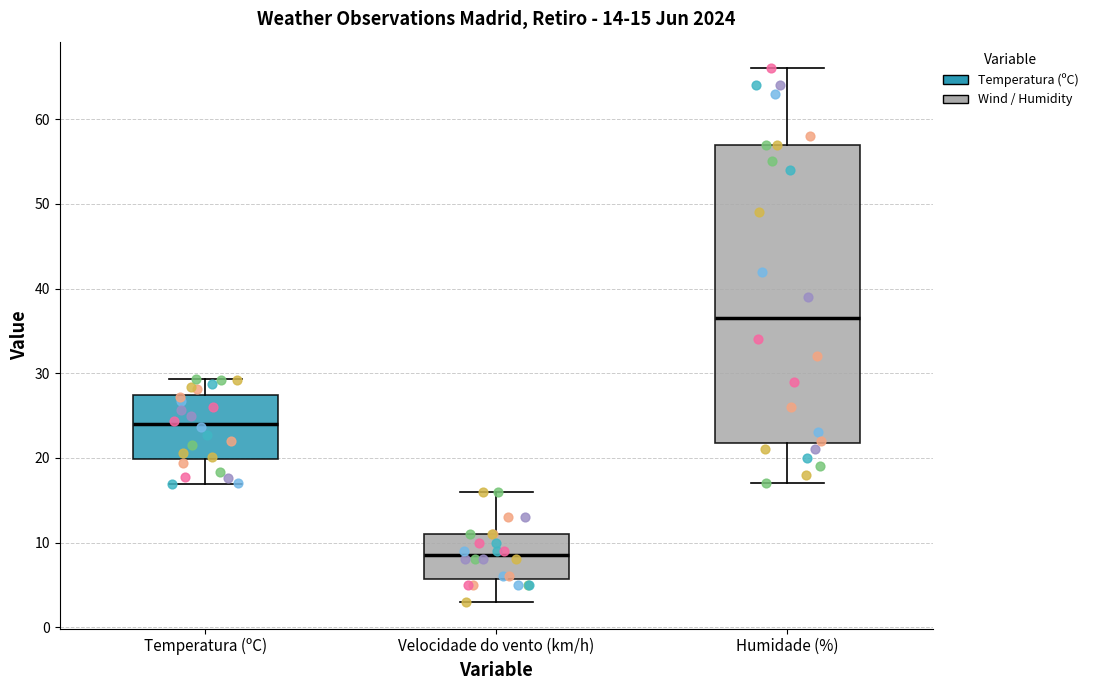

Which box's median line is the highest?

Humidade (%)